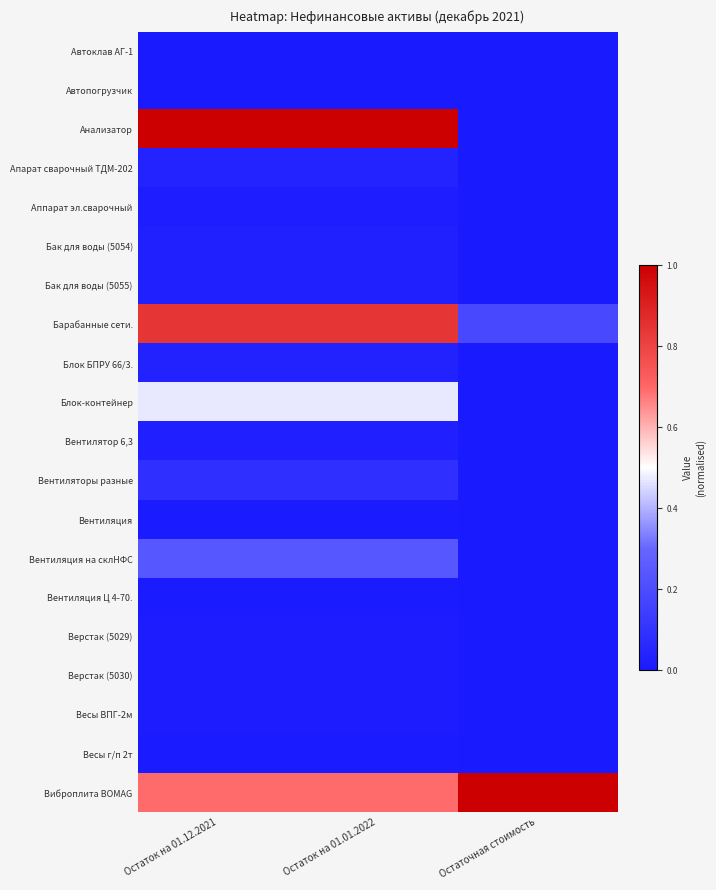

At which category is the sum across all series the highest?

Остаток на 01.12.2021